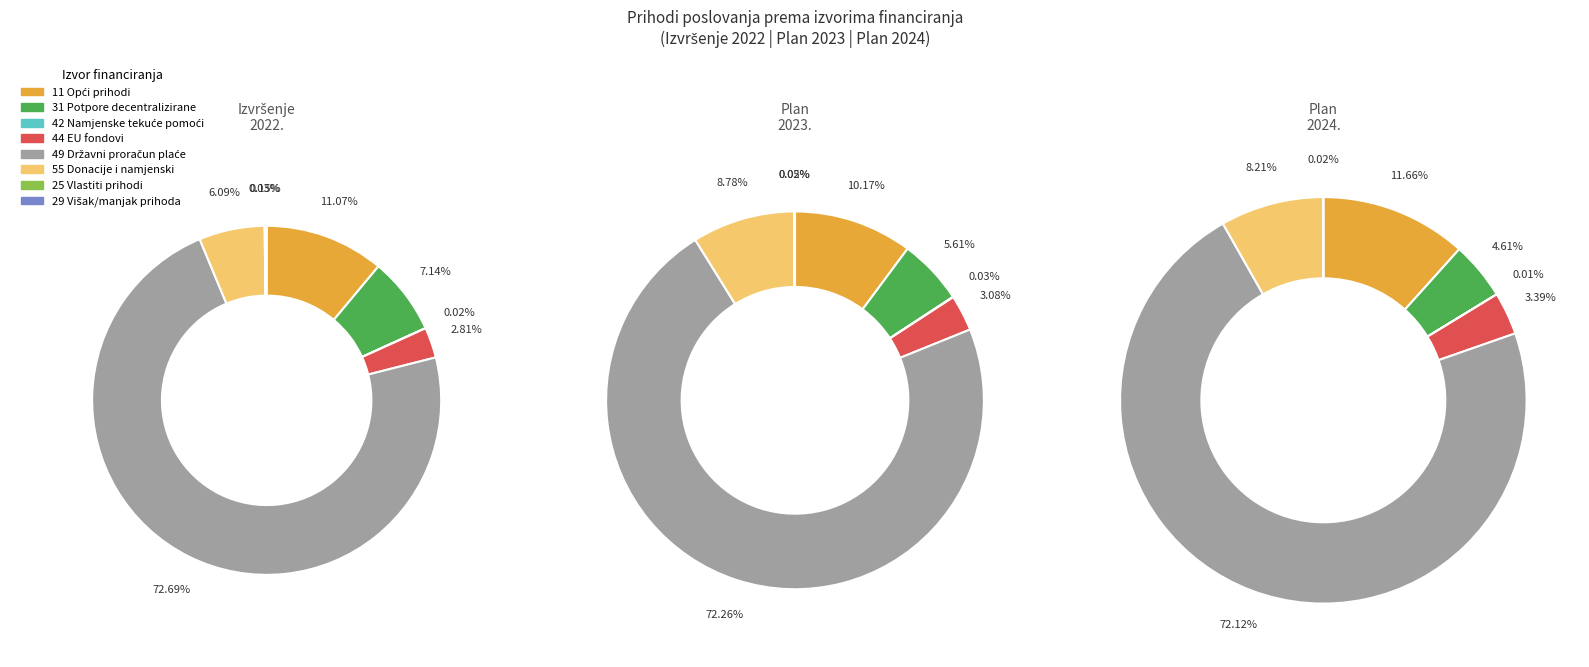

Is it true that 55 Donacije i ostali namjenski prihodi is 1% of the pie?

False